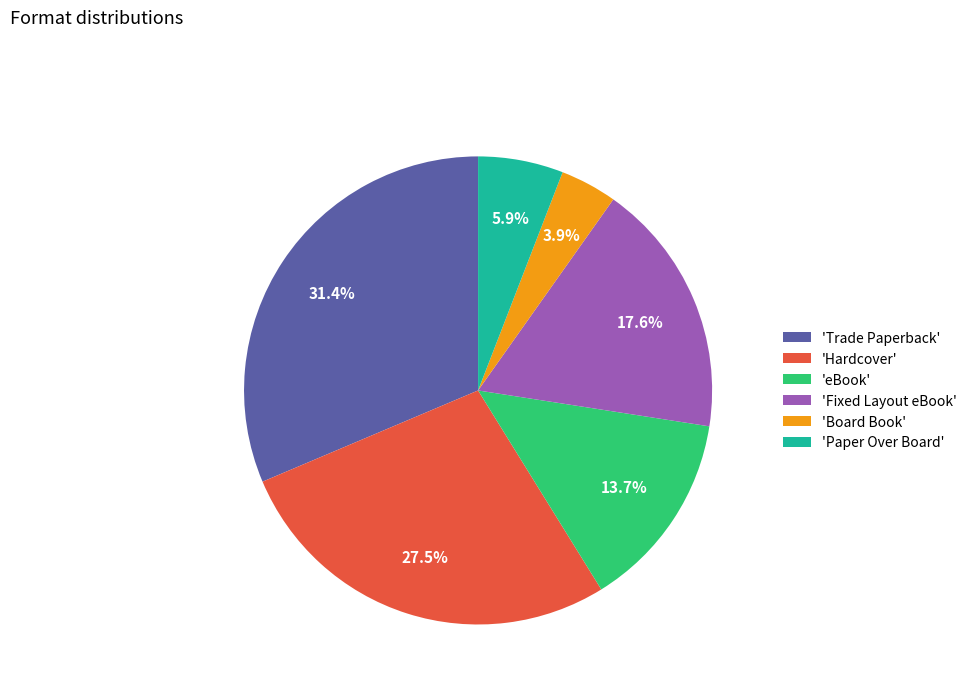

How many segments does this pie chart have?

6